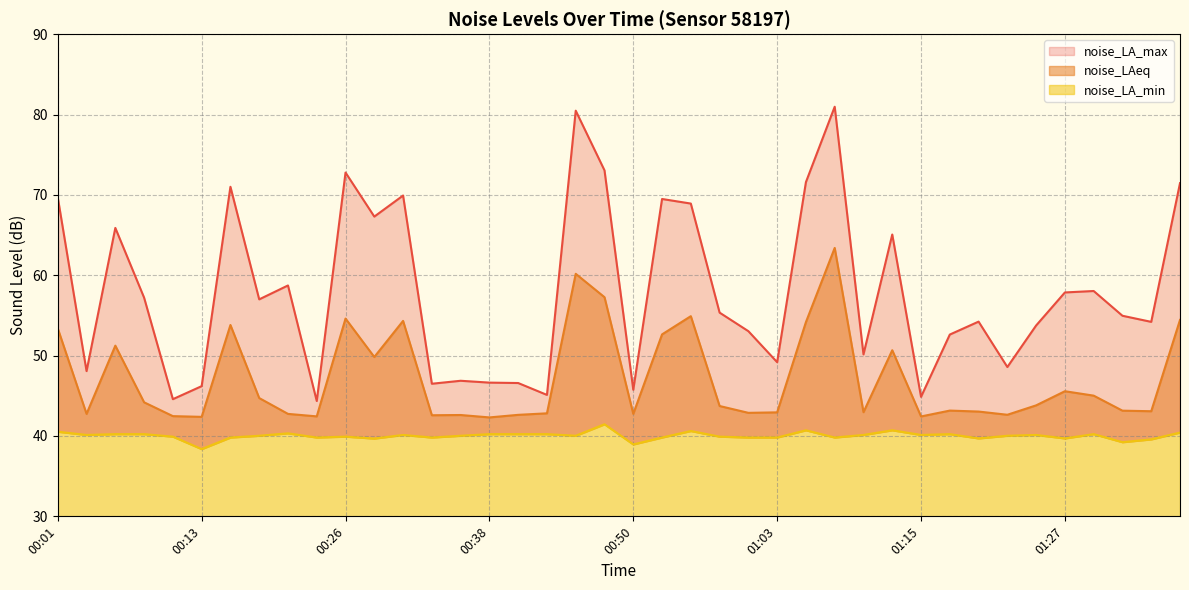

Is the value of noise_LA_max at 00:06 greater than the value of noise_LA_min at 01:05?

Yes